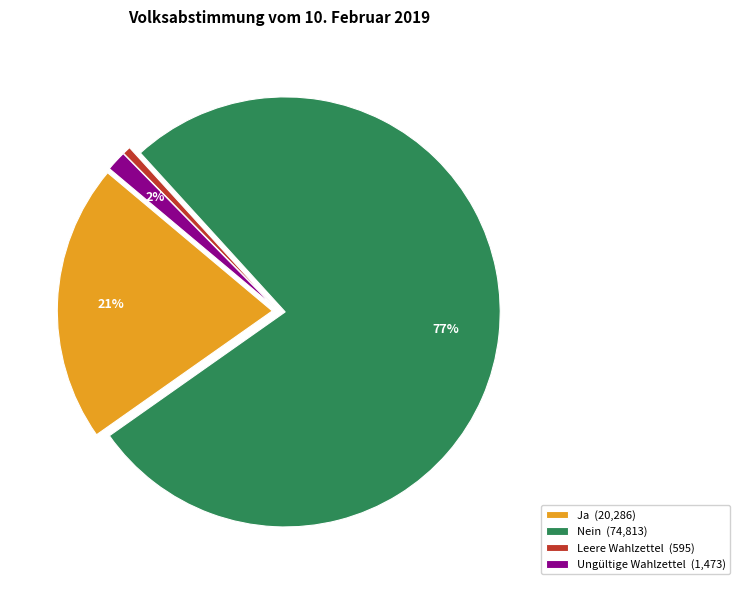

Is the sum of Nein (74,813) and Ja (20,286) greater than half?

Yes